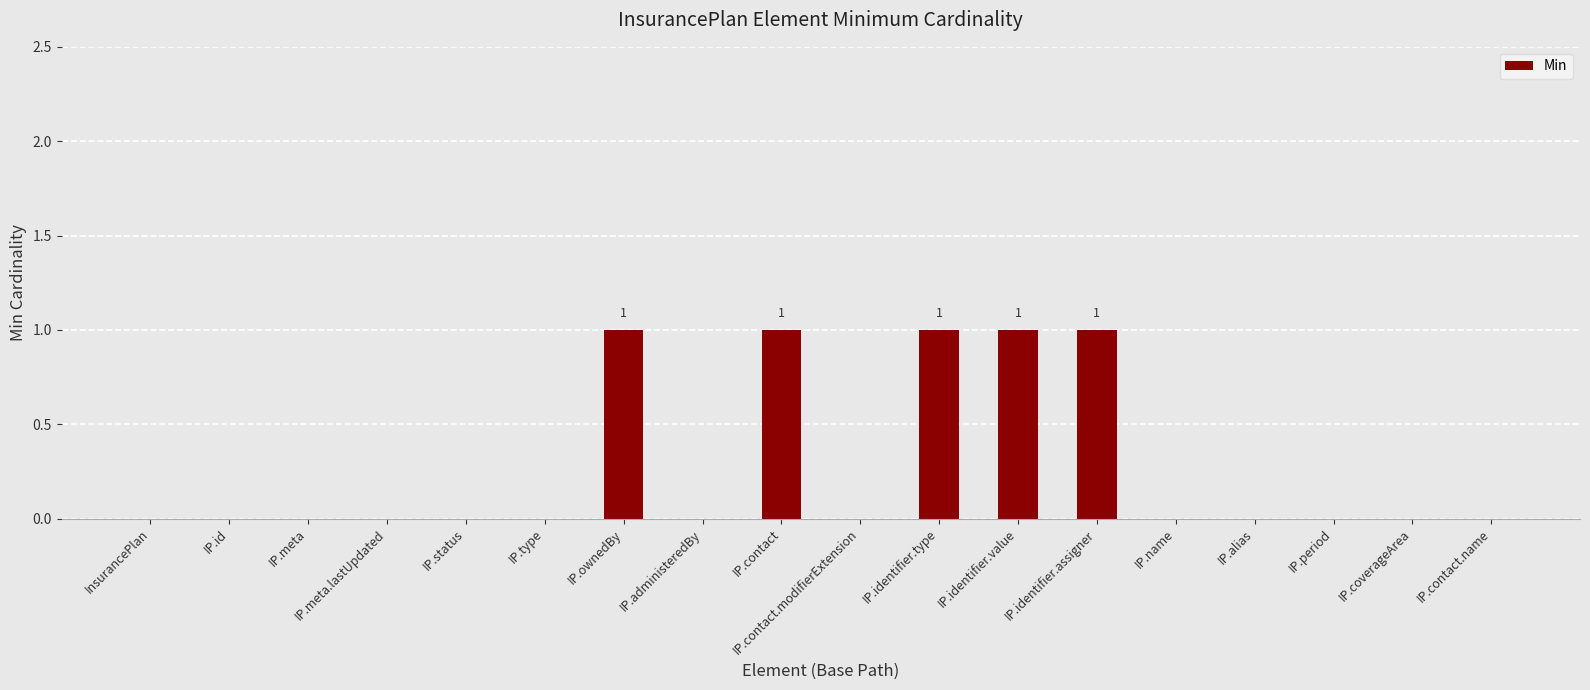

Which has a higher value, IP.identifier.type or IP.contact.name?

IP.identifier.type